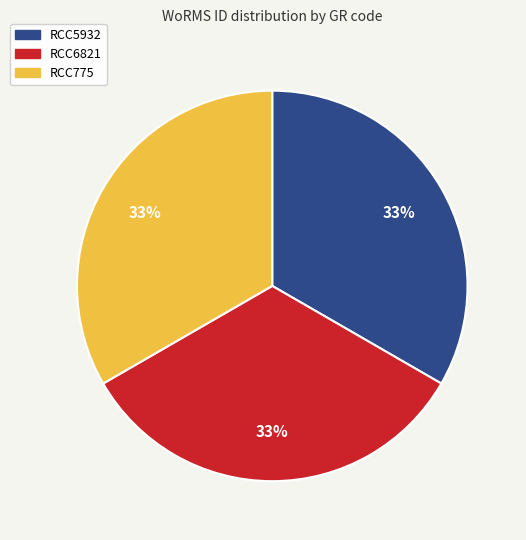

The RCC6821 slice represents 33% of the pie. True or false?

True